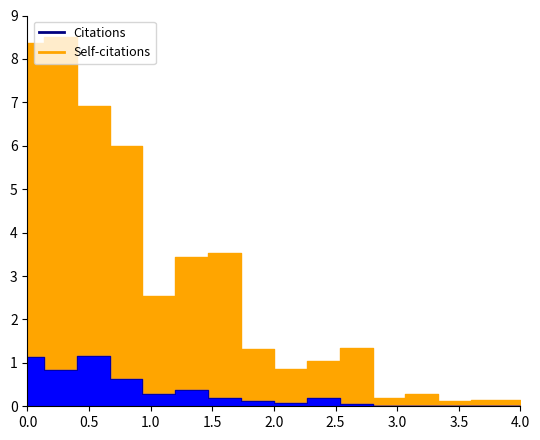

Is it true that Self-citations equals 0.7 at 6?

False